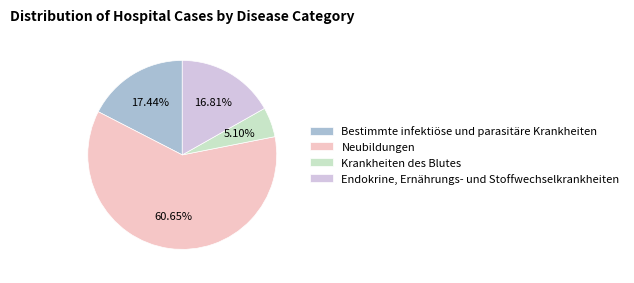

Which slice is the smallest?

Krankheiten des Blutes